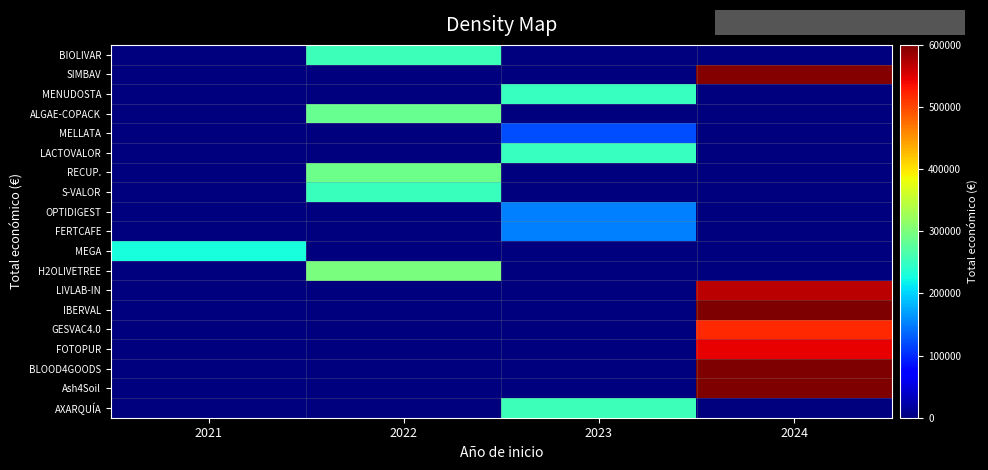

List the series in order of their peak value, lowest first.

MELLATA, OPTIDIGEST, FERTCAFE, MEGA, MENUDOSTA, LACTOVALOR, S-VALOR, BIOLIVAR, AXARQUÍA, ALGAE-COPACK, RECUP., H2OLIVETREE, GESVAC4.0, FOTOPUR, LIVLAB-IN, SIMBAV, IBERVAL, BLOOD4GOODS, Ash4Soil